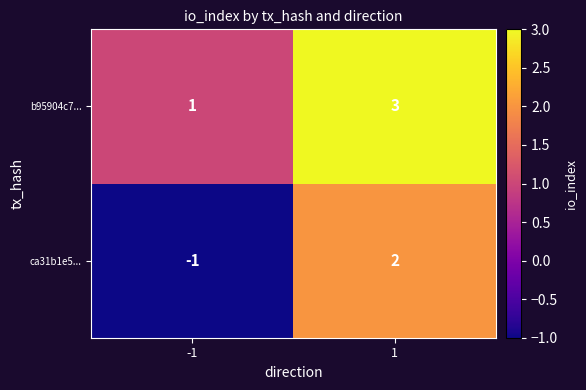

How many data points does each series have?

2